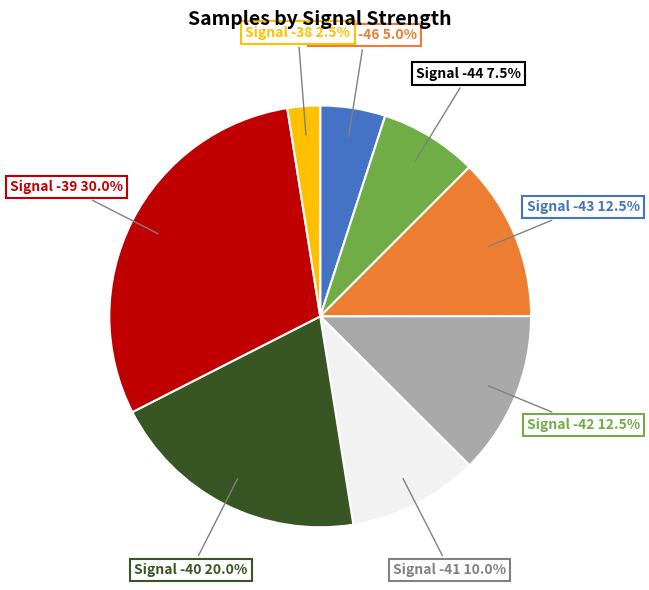

Is there a majority slice in this chart?

No